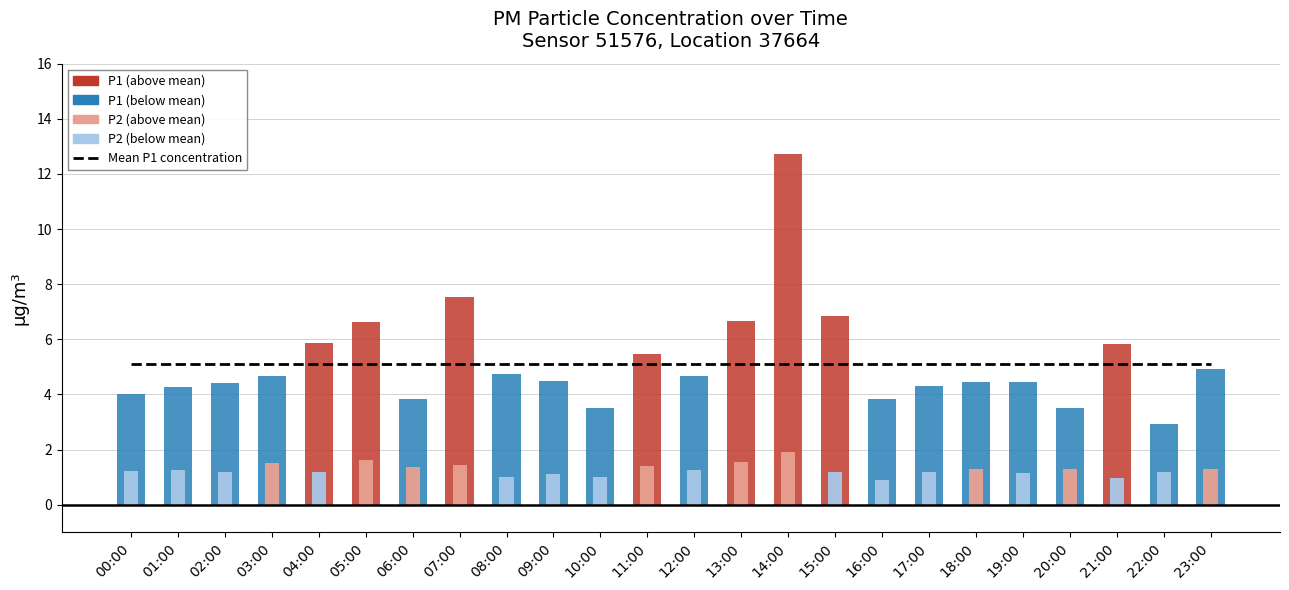

The value of P2 at 19:00 is 1.1. True or false?

True